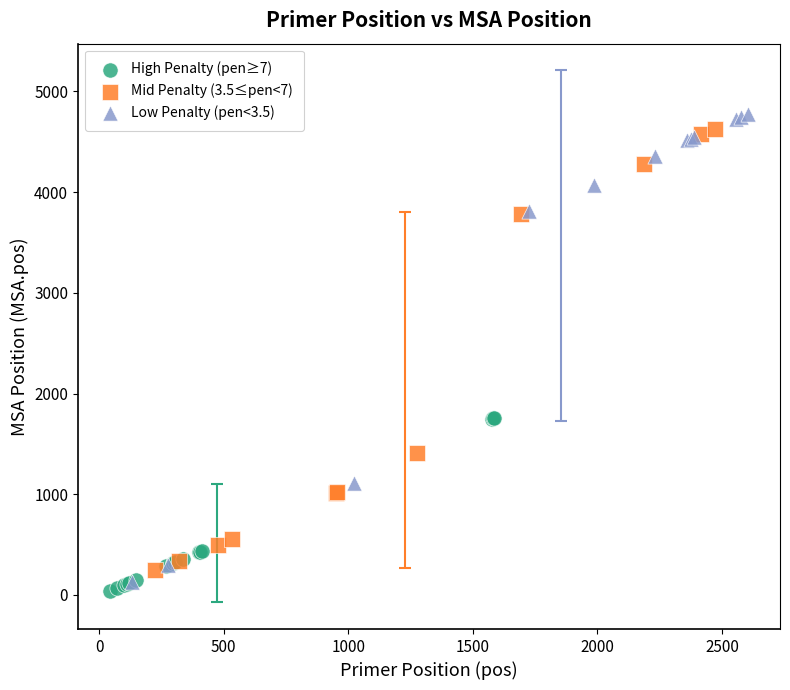

Which series contains the lowest Y value?

High Penalty (pen≥7)